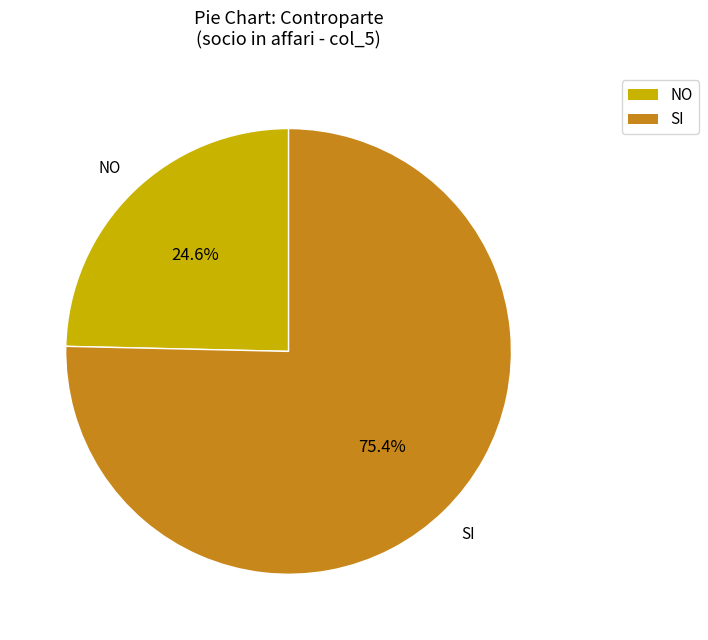

Is it true that SI is 67% of the pie?

False